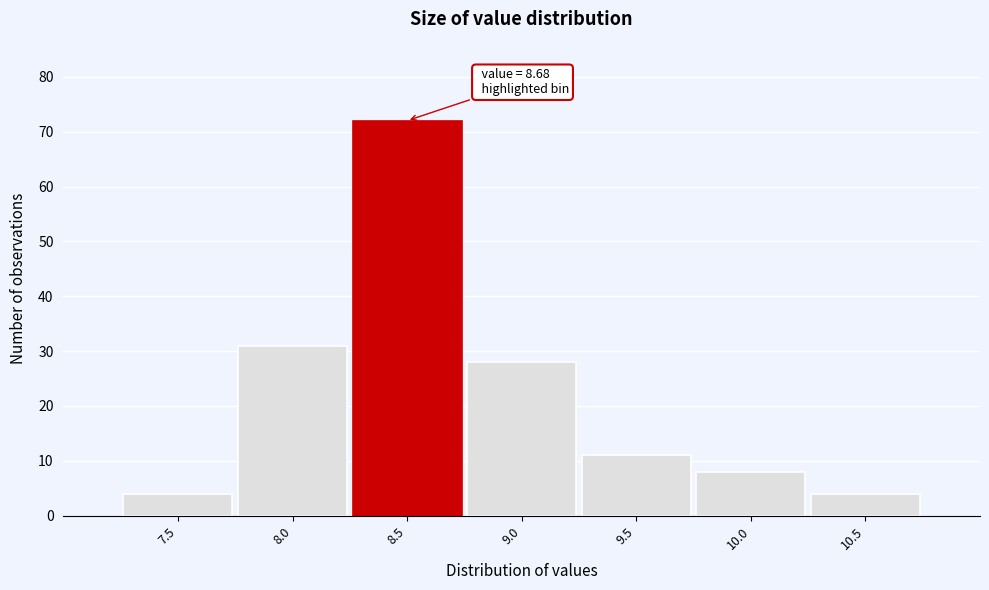

Reading left to right, transcribe all the data shown in this chart.

7.5=4	8.0=31	8.5=72	9.0=28	9.5=11	10.0=8	10.5=4